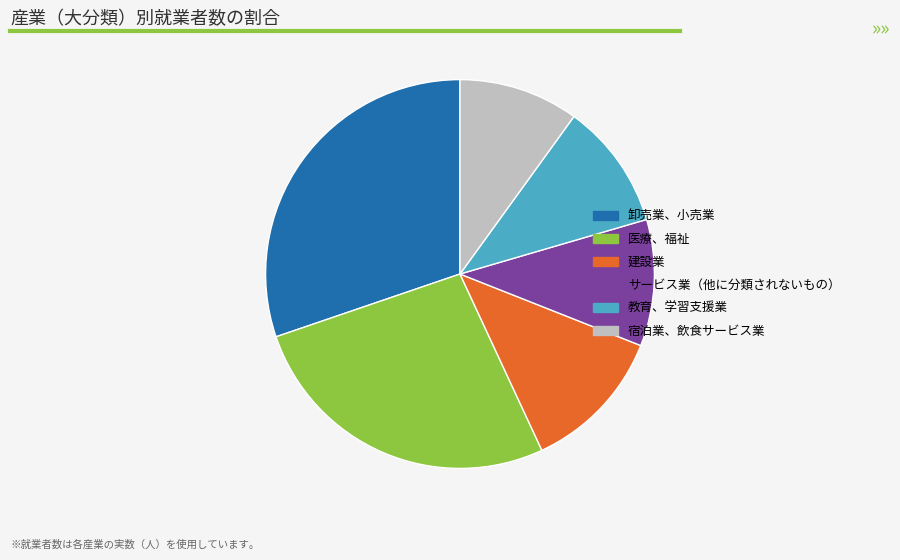

True or false: 卸売業、小売業 accounts for 44% of the total.

False